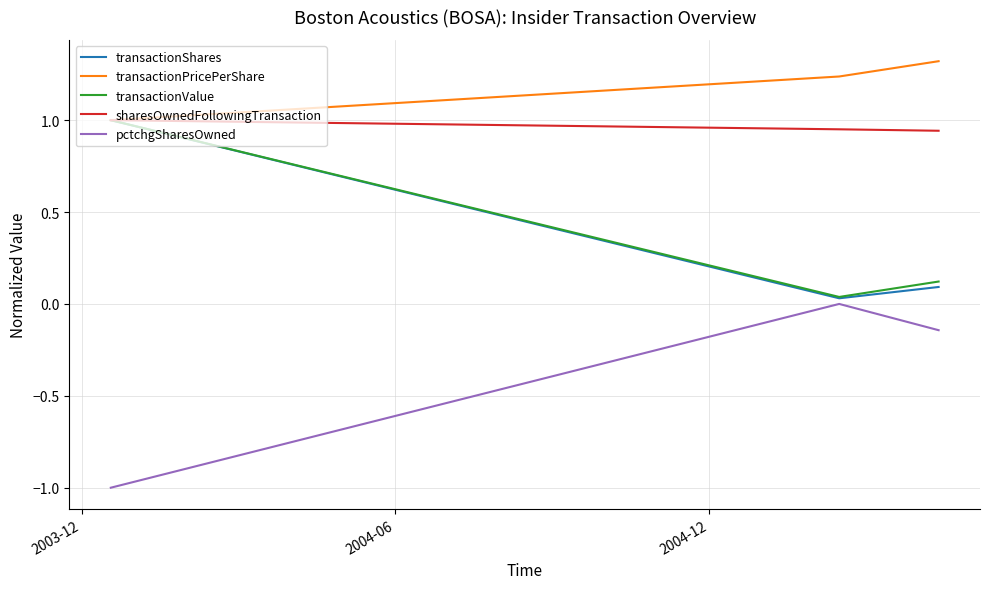

What is the maximum value shown in the chart?

1.3